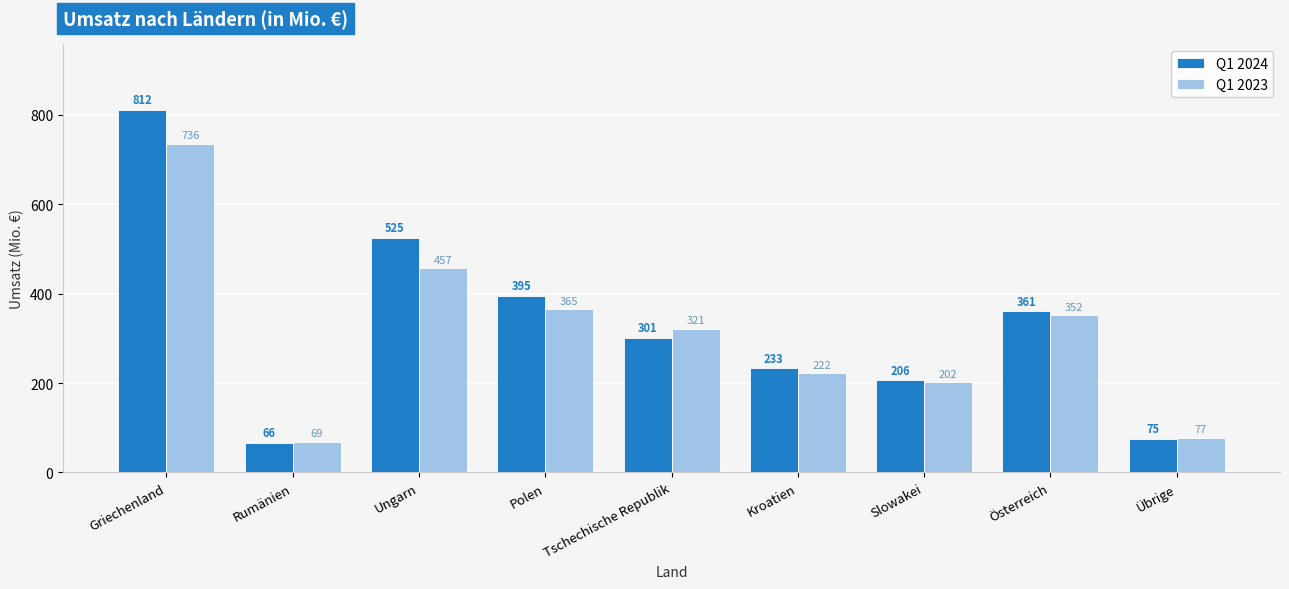

The value of Q1 2024 at Österreich is 361. True or false?

True